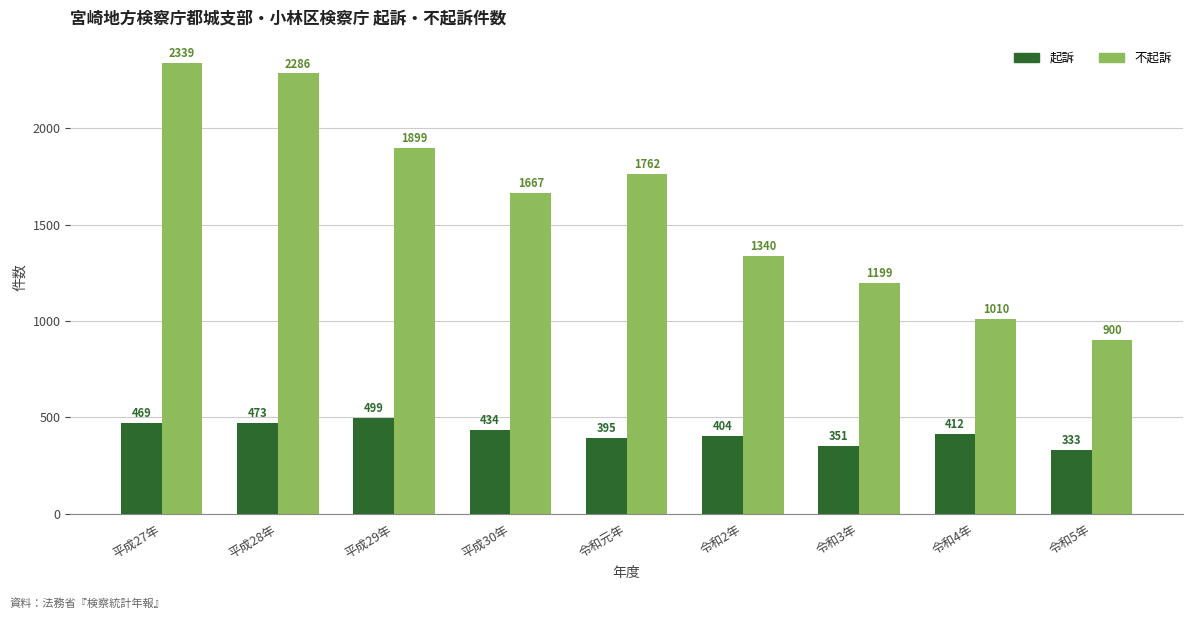

What is the difference between the maximum and minimum values in the 不起訴 series?

1439